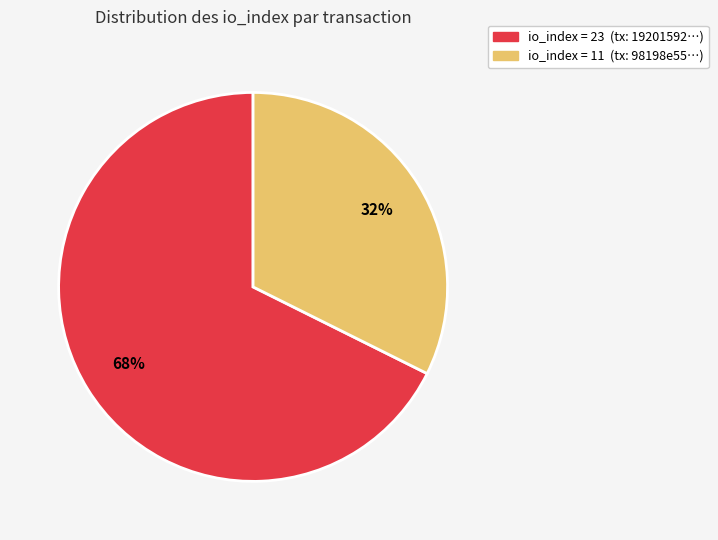

How many segments does this pie chart have?

2